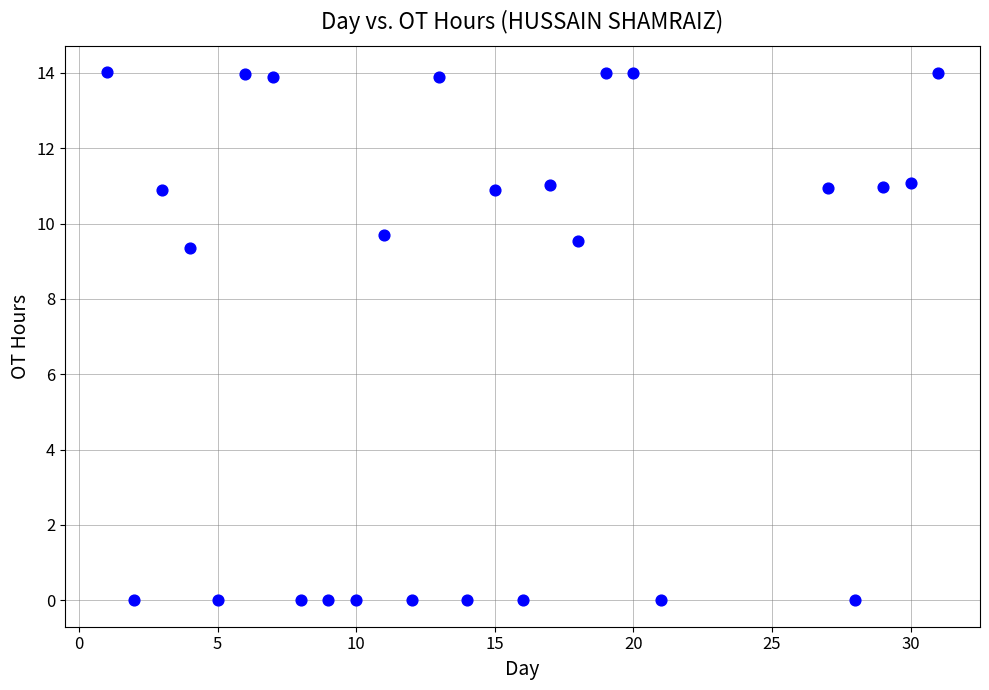

What is the range of Y values (max minus min)?

14.0